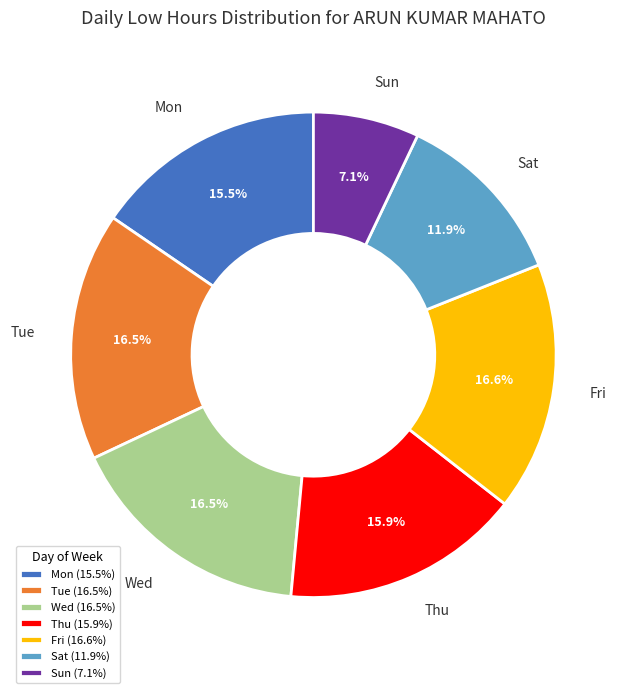

Approximately how many times larger is the value at Mon compared to Tue?

0.9